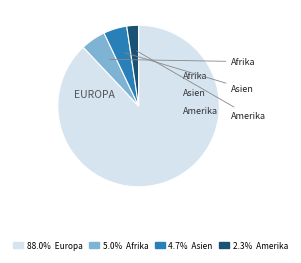

Is there any slice that represents more than half of the pie?

Yes